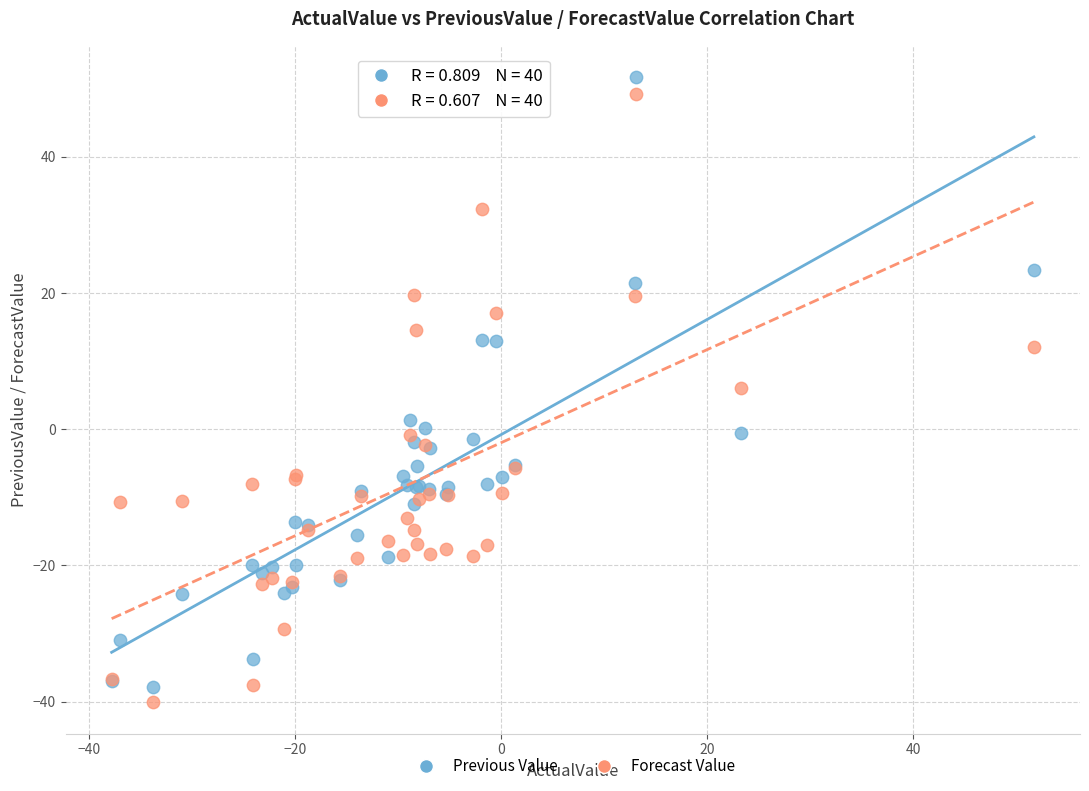

What is the X range (max minus min) for the scatter plot?

89.5